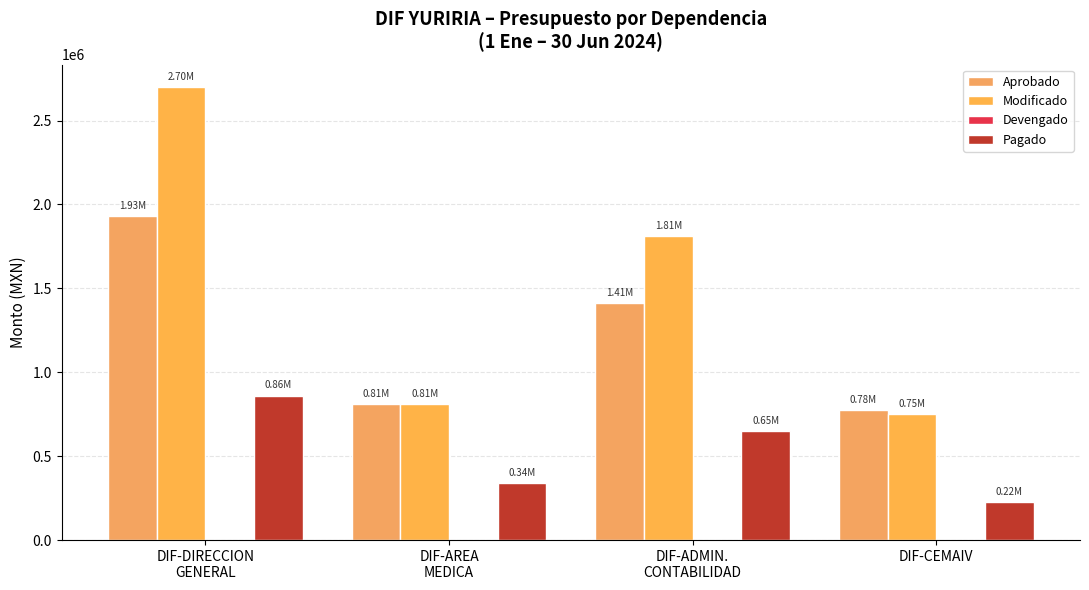

What is the lowest value of the Modificado series?

751143.7